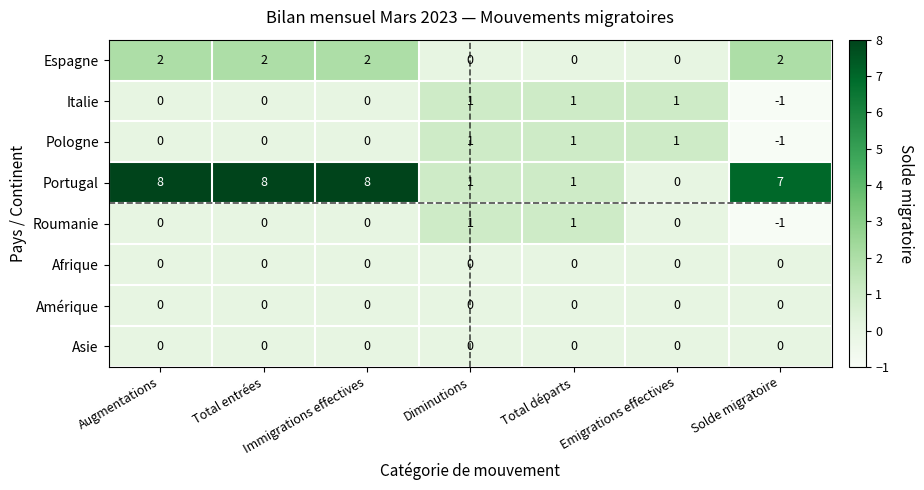

The Espagne series shows 2 at Immigrations effectives. True or false?

True